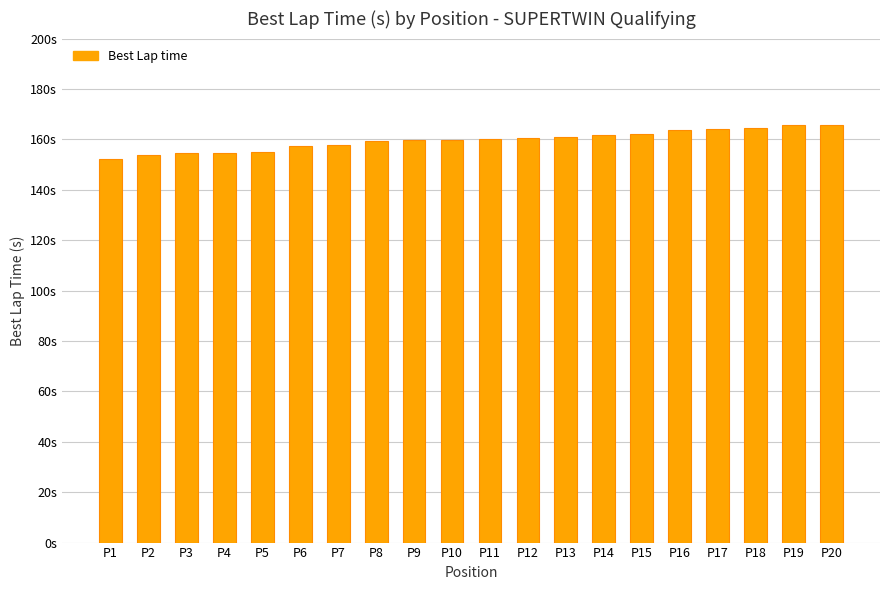

What is the value of the 13th bar from the left?

161.1